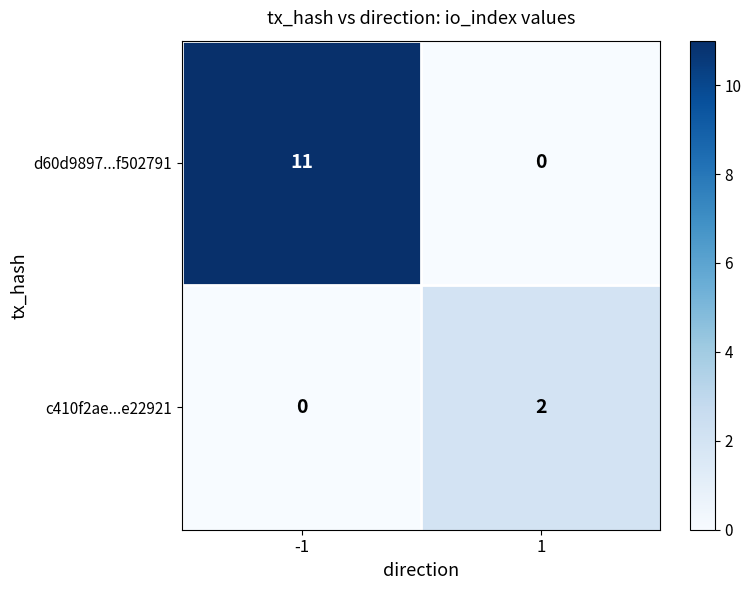

At which category does the chart reach its peak across all series?

-1